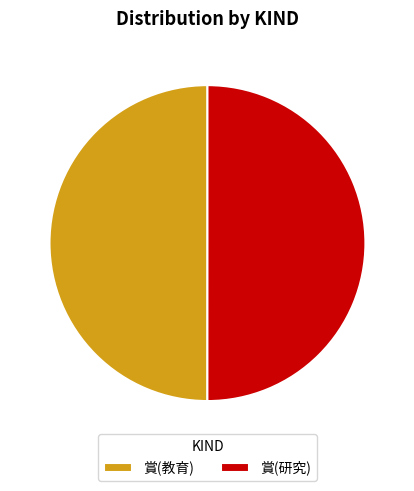

Count the number of slices in the pie.

2